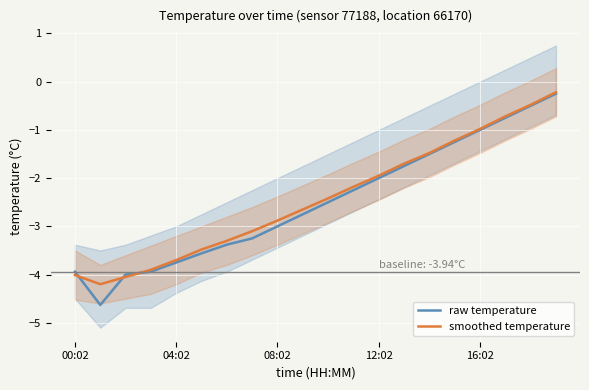

What is the lowest value of the smoothed temperature series?

-4.2